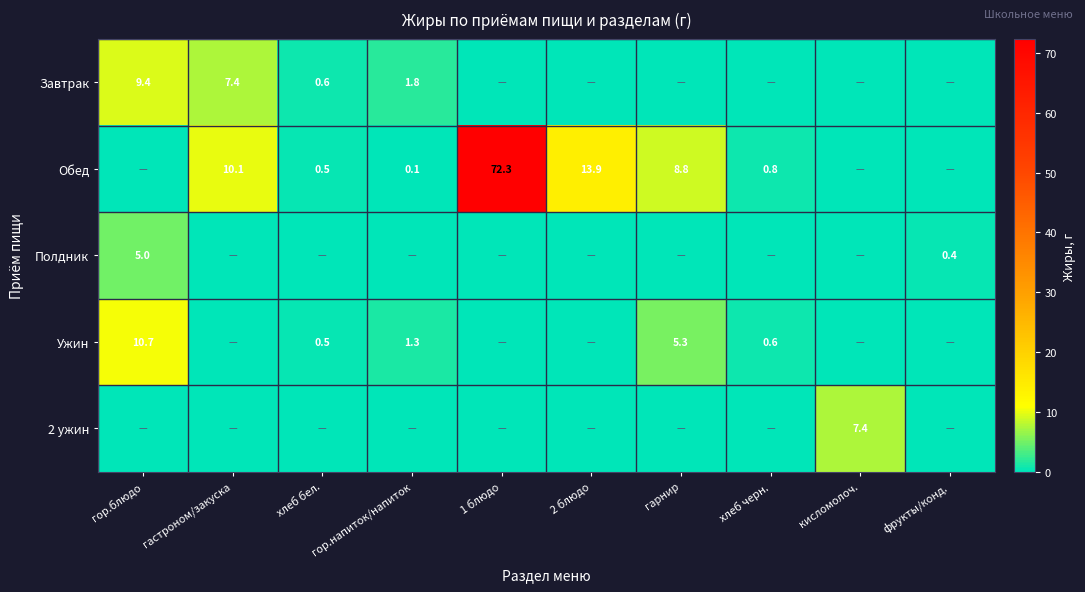

The value of Обед at 2 блюдо is 13.9. True or false?

True